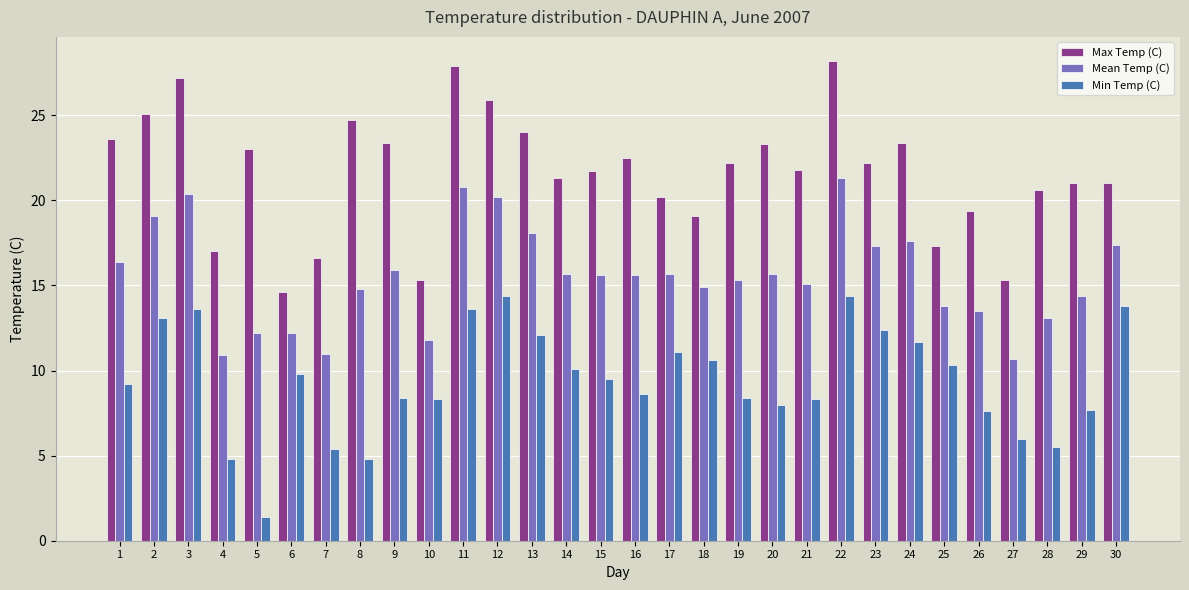

Which series has the largest total across all categories?

Max Temp (C)